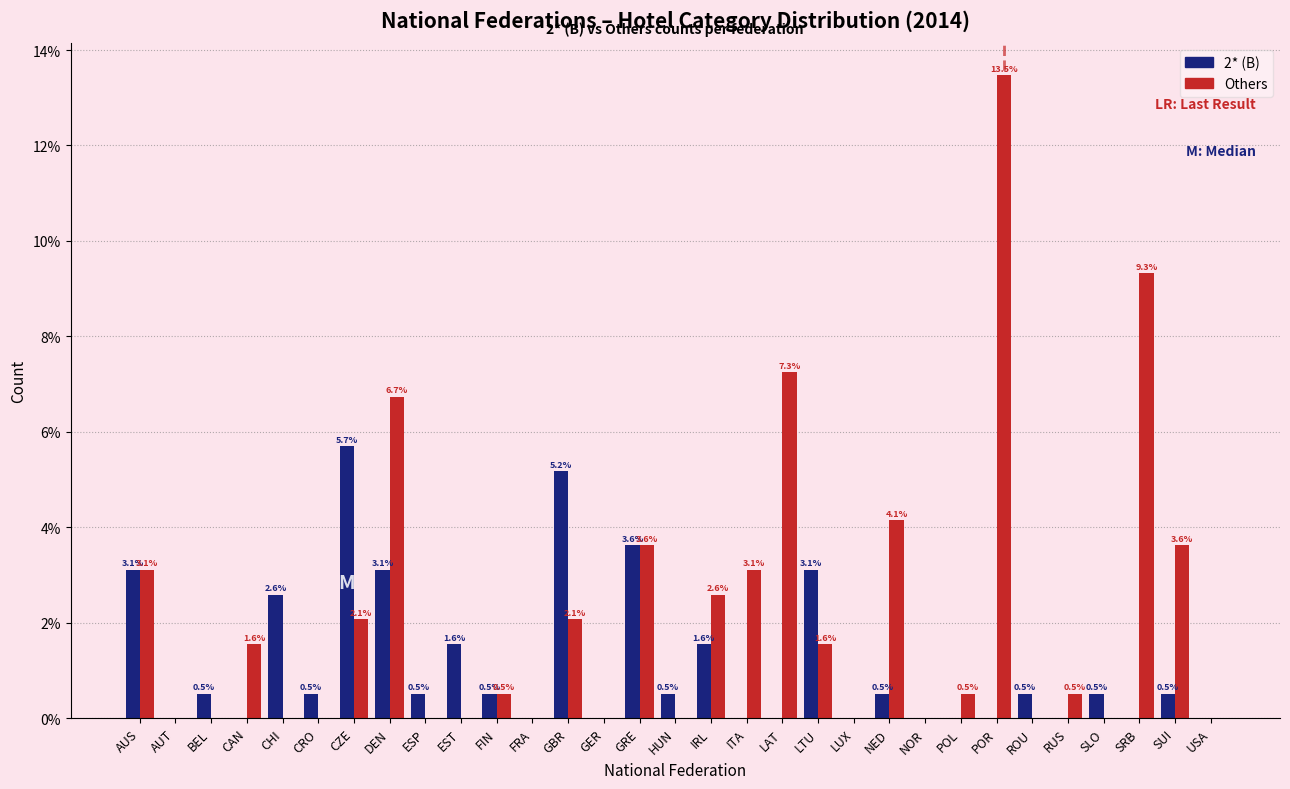

Reading left to right, transcribe all the data shown in this chart.

2* (B): AUS=3.1	AUT=0.0	BEL=0.5	CAN=0.0	CHI=2.6	CRO=0.5	CZE=5.7	DEN=3.1	ESP=0.5	EST=1.6	FIN=0.5	FRA=0.0	GBR=5.2	GER=0.0	GRE=3.6	HUN=0.5	IRL=1.6	ITA=0.0	LAT=0.0	LTU=3.1	LUX=0.0	NED=0.5	NOR=0.0	POL=0.0	POR=0.0	ROU=0.5	RUS=0.0	SLO=0.5	SRB=0.0	SUI=0.5	USA=0.0
Others: AUS=3.1	AUT=0.0	BEL=0.0	CAN=1.6	CHI=0.0	CRO=0.0	CZE=2.1	DEN=6.7	ESP=0.0	EST=0.0	FIN=0.5	FRA=0.0	GBR=2.1	GER=0.0	GRE=3.6	HUN=0.0	IRL=2.6	ITA=3.1	LAT=7.3	LTU=1.6	LUX=0.0	NED=4.1	NOR=0.0	POL=0.5	POR=13.5	ROU=0.0	RUS=0.5	SLO=0.0	SRB=9.3	SUI=3.6	USA=0.0